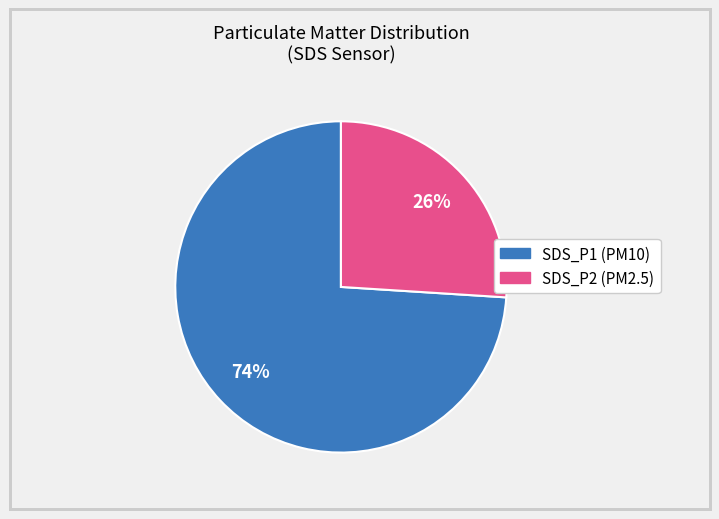

Approximately how many times larger is the value at SDS_P2 compared to SDS_P1?

0.4